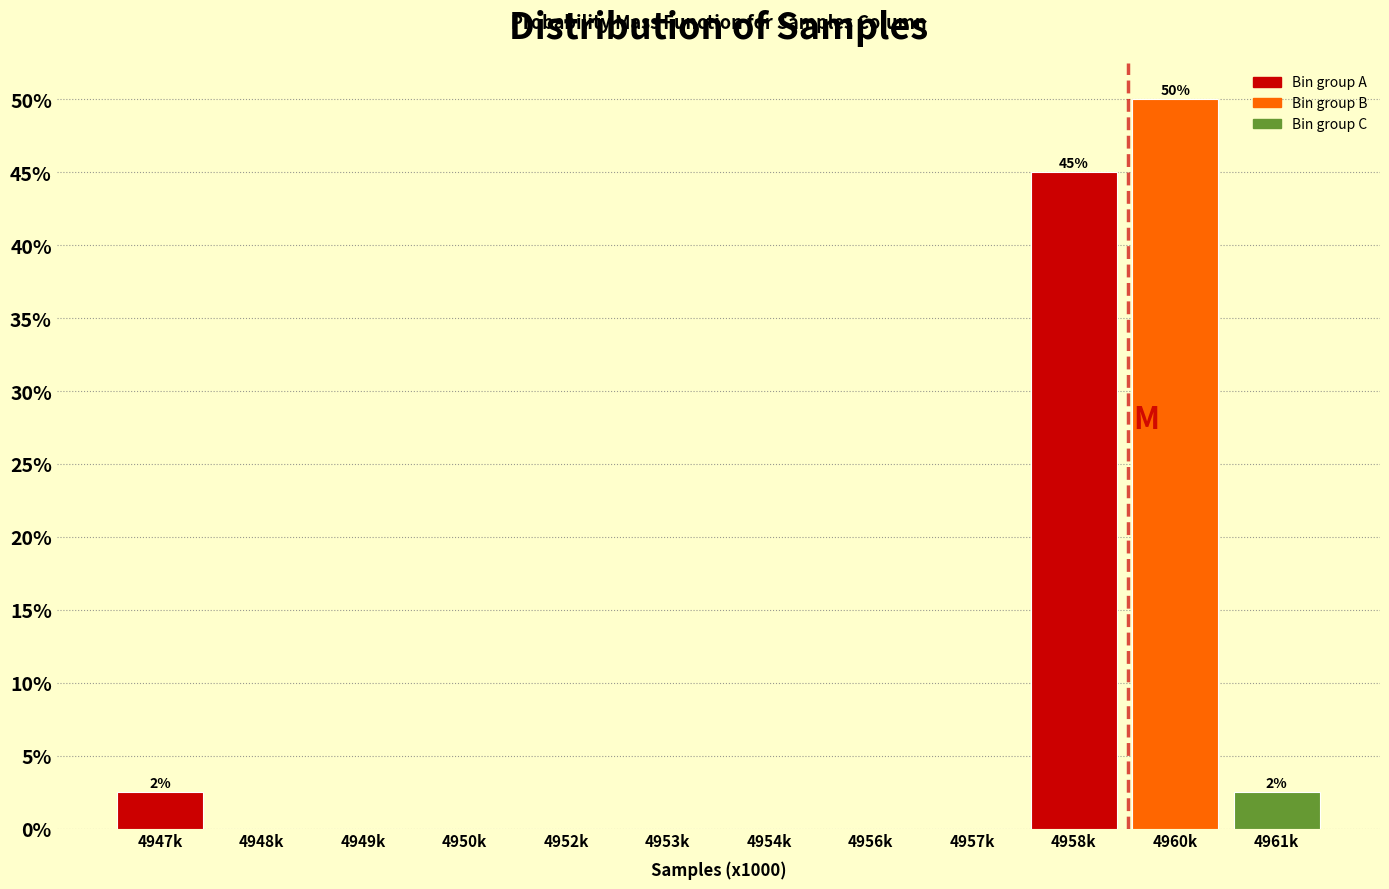

Reading right to left, transcribe all the data shown in this chart.

4961k=2.5	4960k=50.0	4958k=45.0	4957k=0.0	4956k=0.0	4954k=0.0	4953k=0.0	4952k=0.0	4950k=0.0	4949k=0.0	4948k=0.0	4947k=2.5